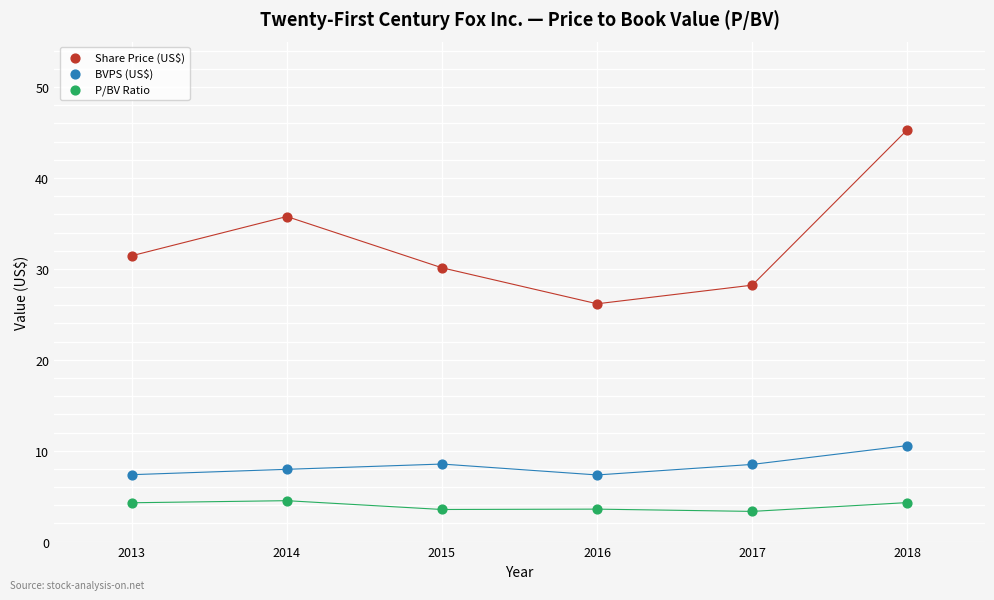

Which series reaches the maximum Y coordinate?

Share Price (US$)